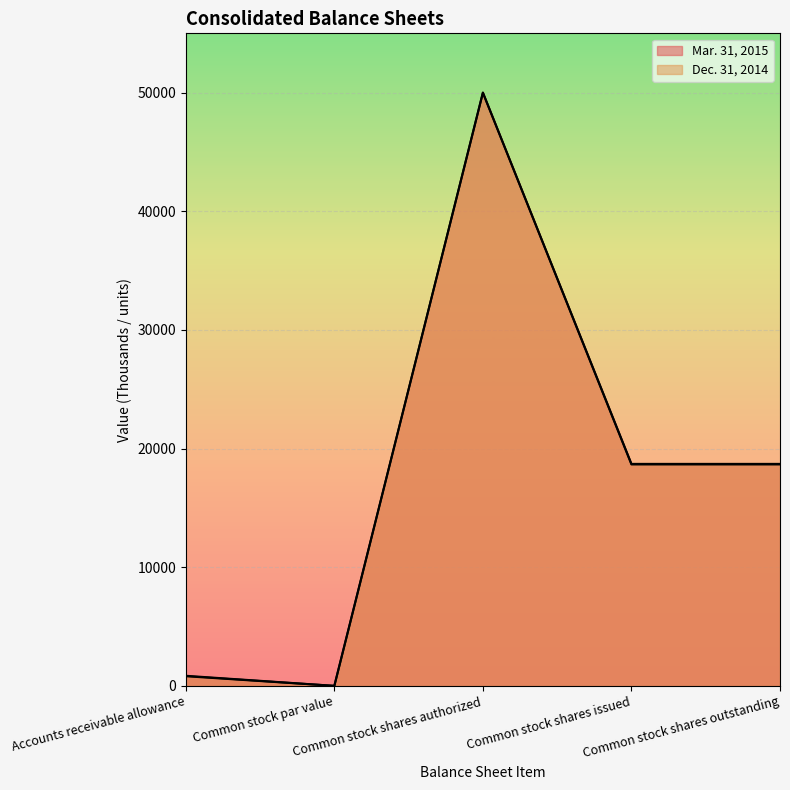

What is the label of the 5th point from the left?

Common stock shares outstanding